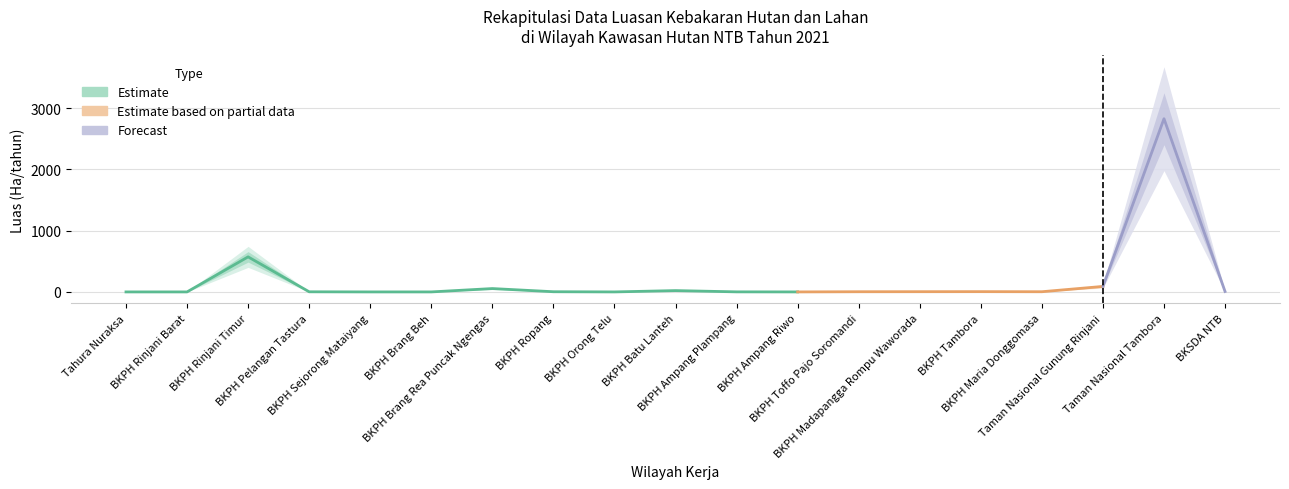

What is the label of the 17th point from the right?

BKPH Rinjani Timur